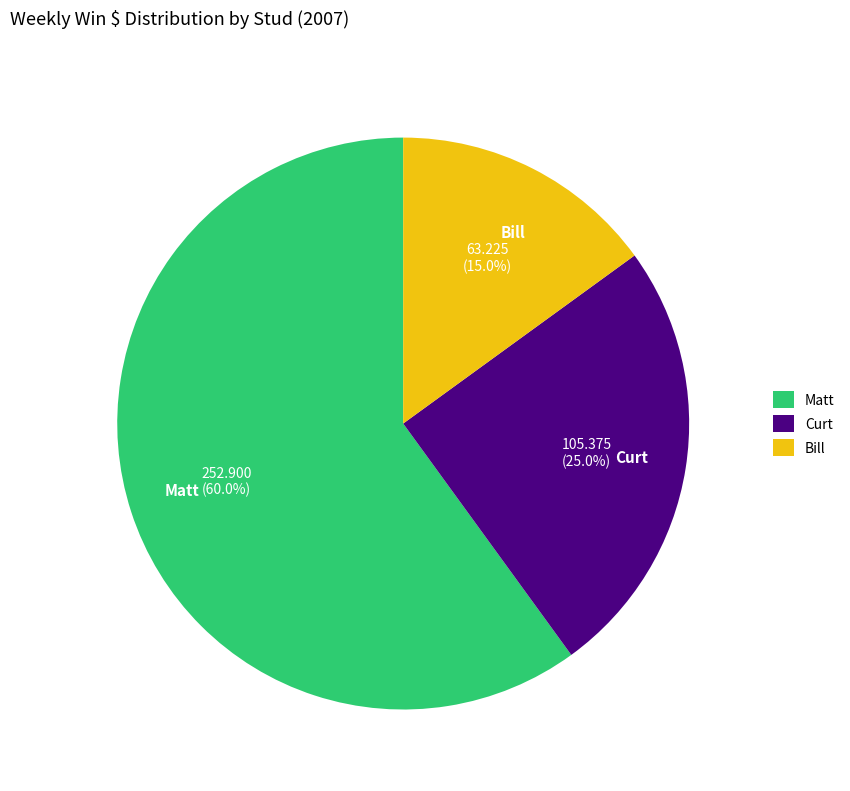

How much of the chart is everything except Matt?

40.0%